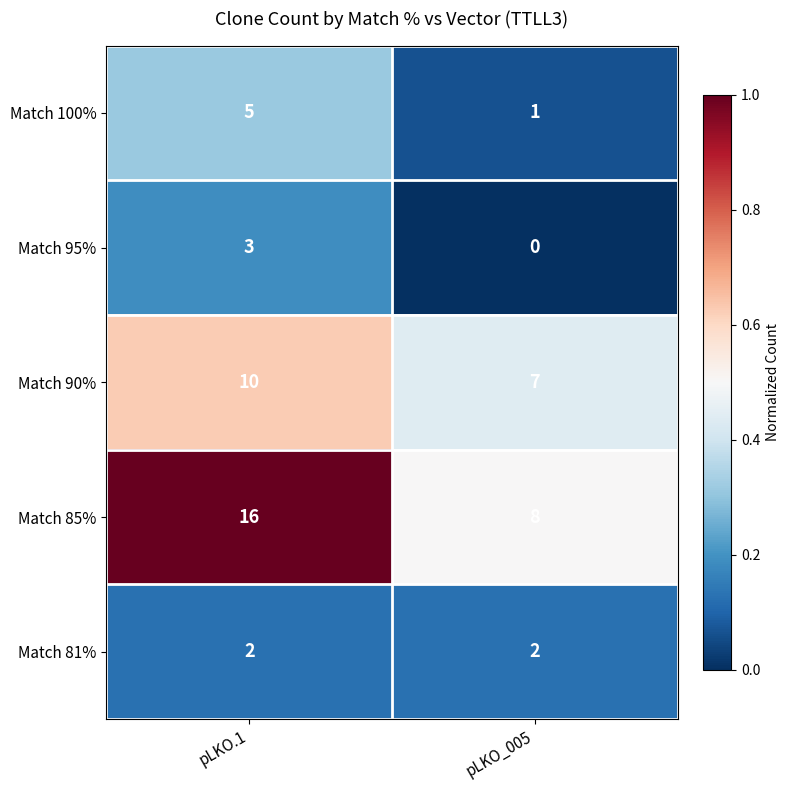

Reading left to right, extract all data points from this chart.

Match 100%: pLKO.1=5	pLKO_005=1
Match 95%: pLKO.1=3	pLKO_005=0
Match 90%: pLKO.1=10	pLKO_005=7
Match 85%: pLKO.1=16	pLKO_005=8
Match 81%: pLKO.1=2	pLKO_005=2